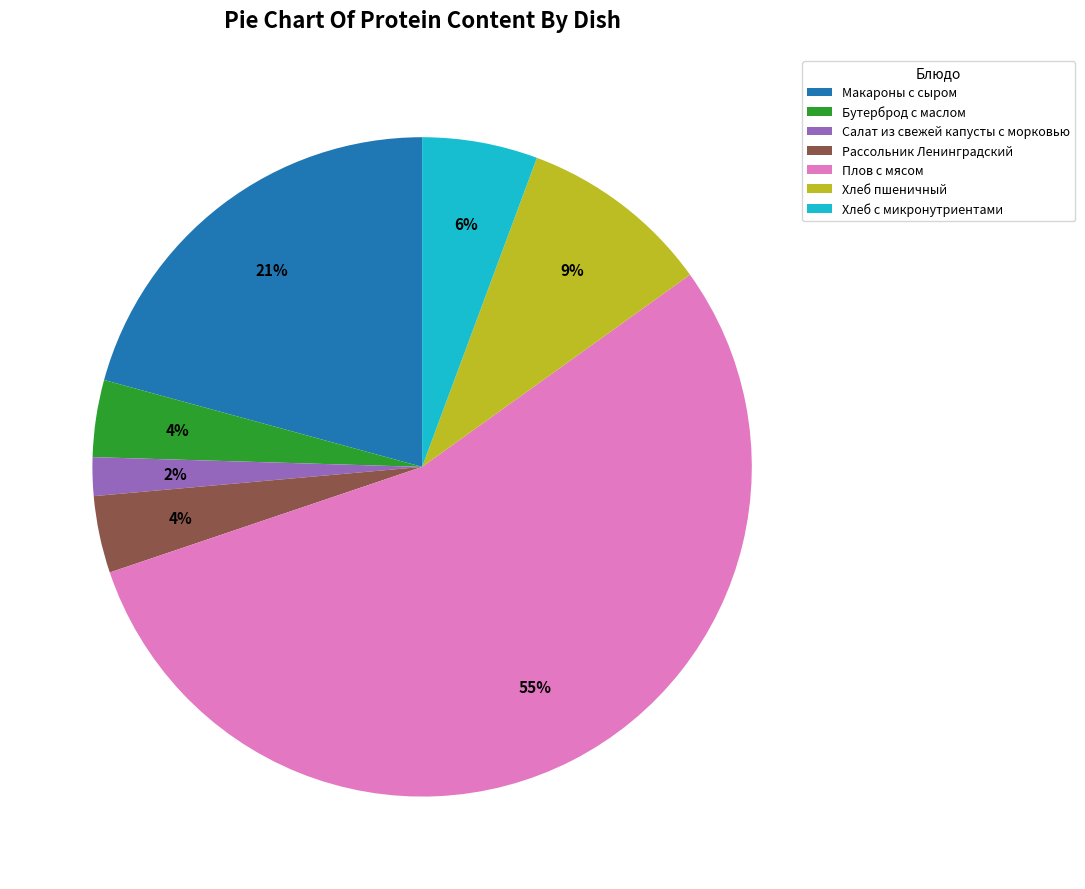

To the nearest percent, what portion does Хлеб с микронутриентами represent?

6%